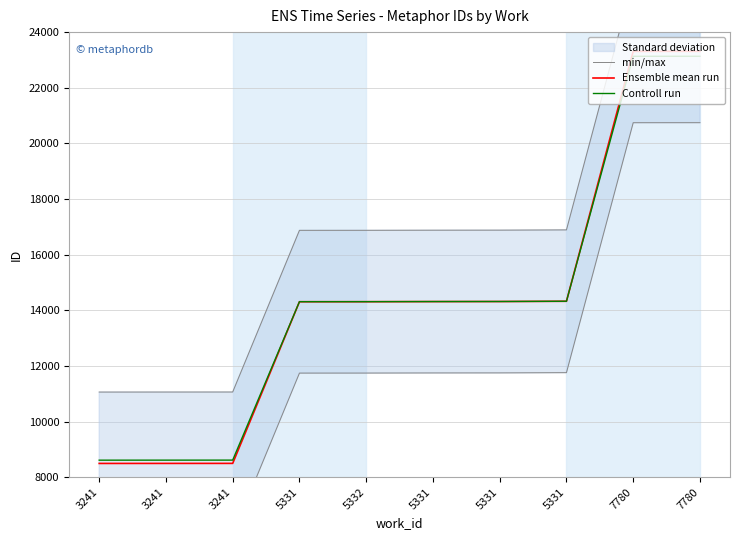

True or false: min/max has a value of 25419.0 at 5331.

False